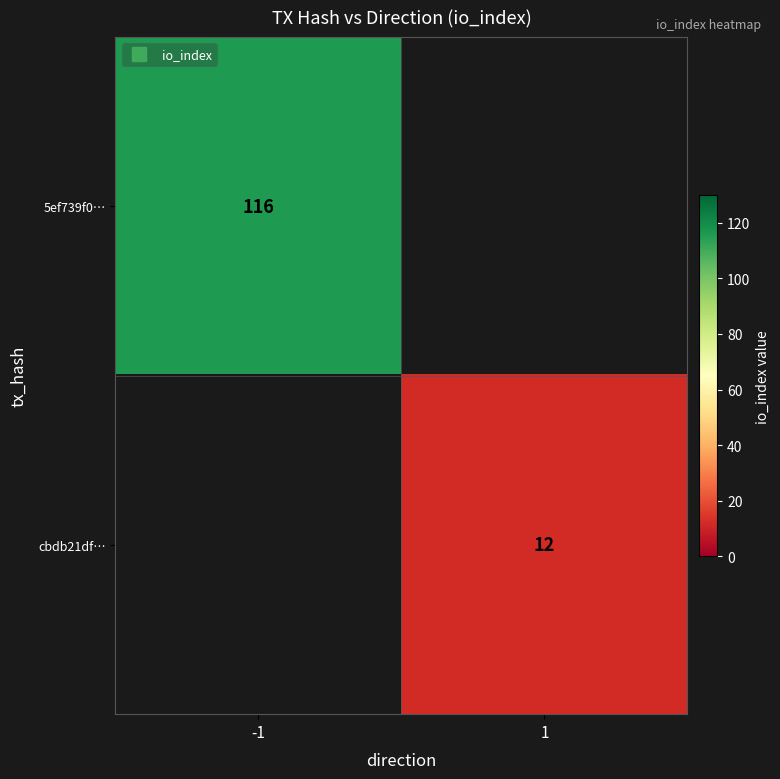

What is the greatest value displayed?

116.0